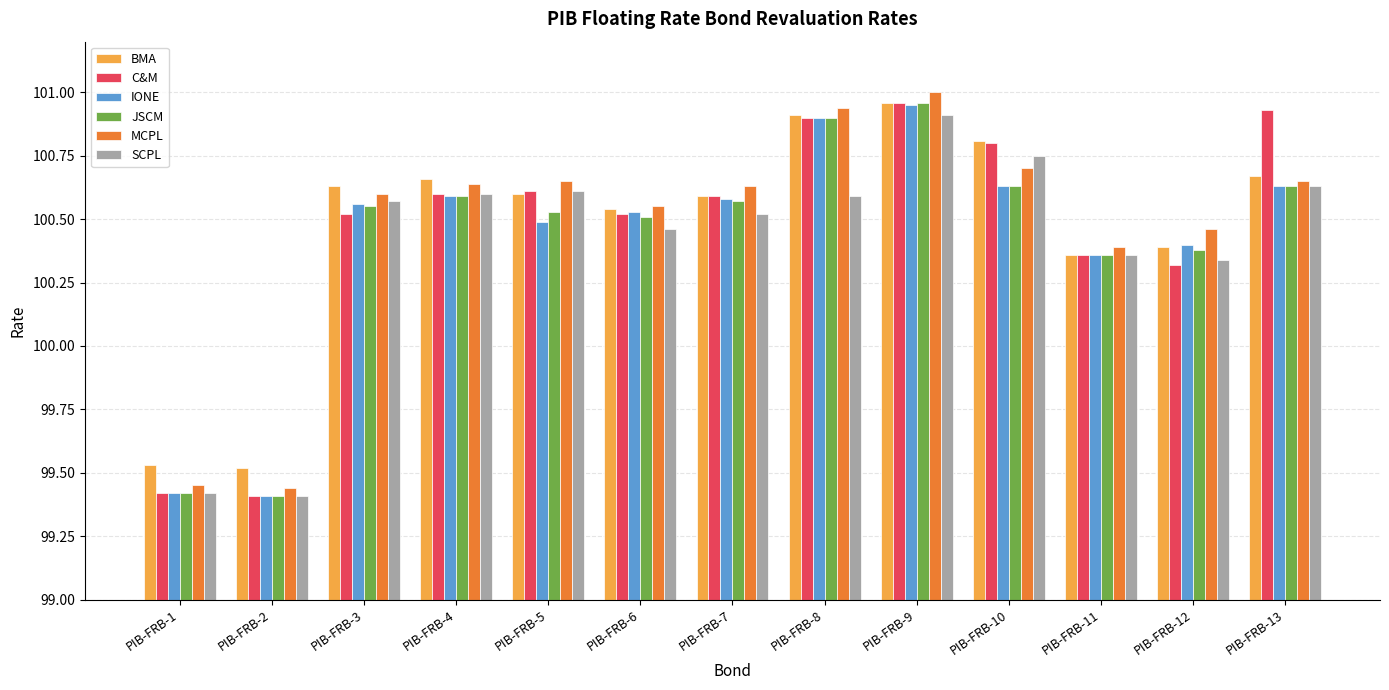

At which category does the chart reach its peak across all series?

PIB-FRB-9